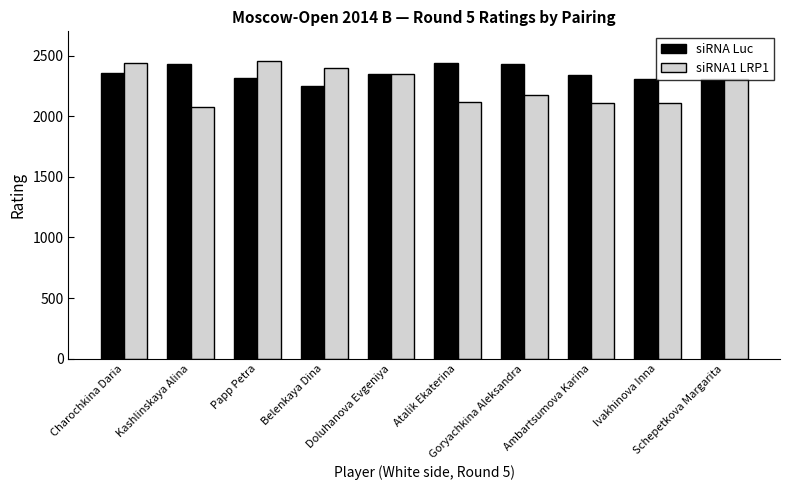

What is the label of the 5th bar from the left?

Doluhanova Evgeniya